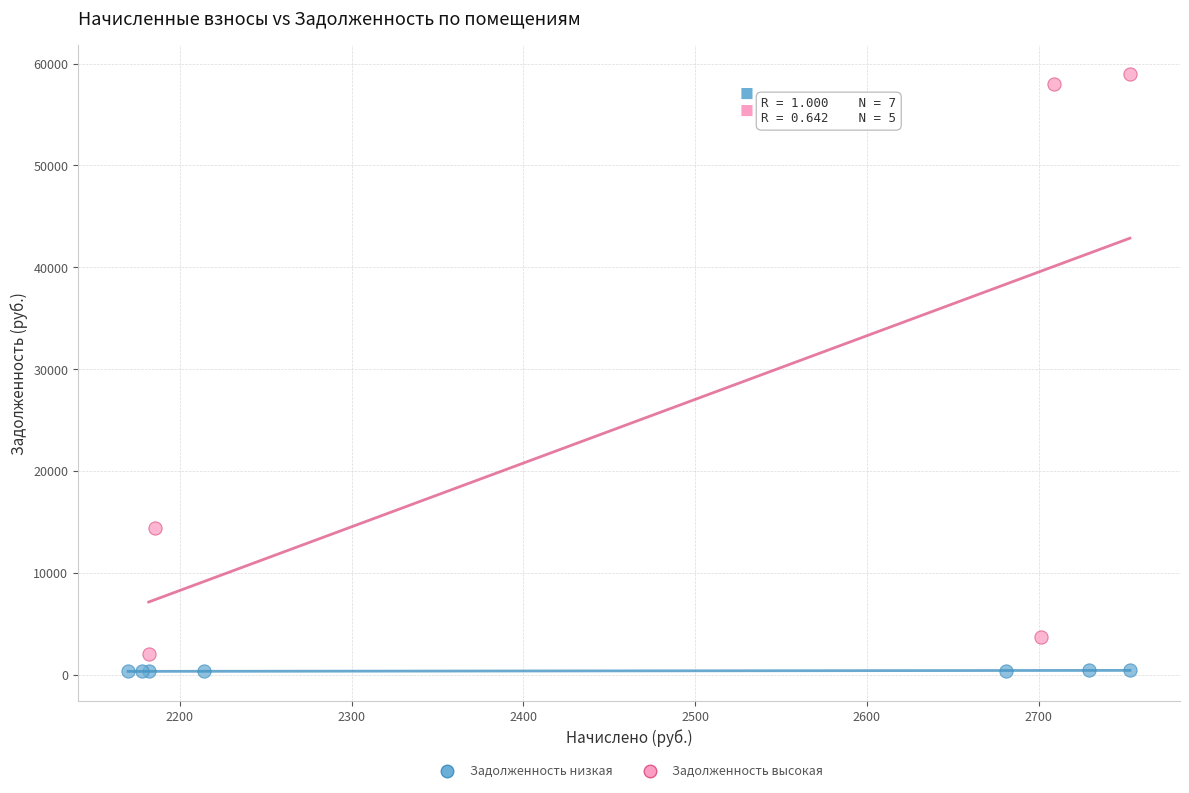

What are all the series names shown in the legend?

Задолженность низкая, Задолженность высокая